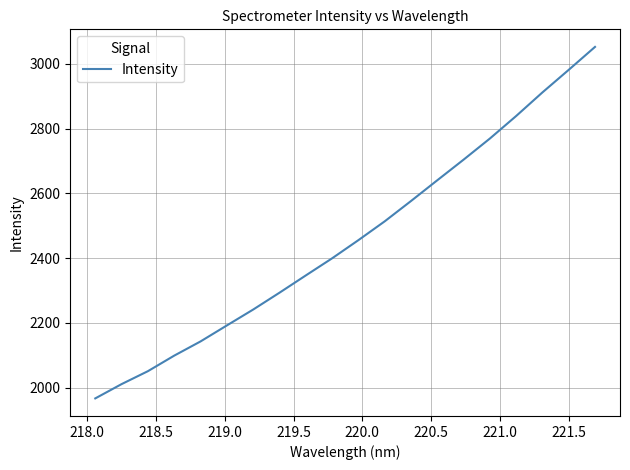

True or false: there are more than 0 points higher than both neighbors.

False